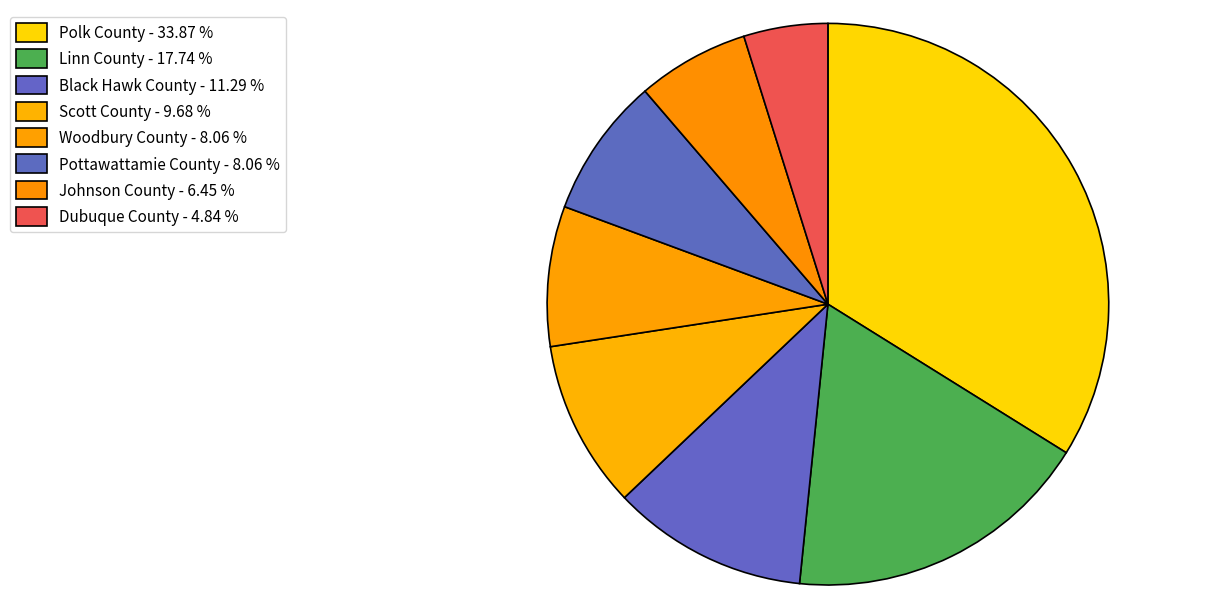

To the nearest percent, what is the difference between the Polk County and Woodbury County slice percentages?

26%